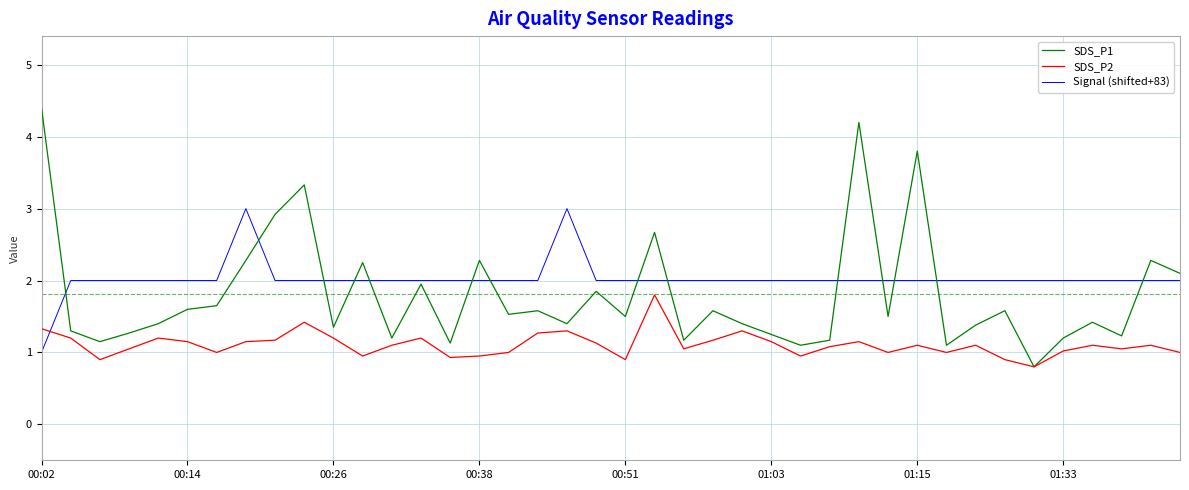

Which series has the largest range (max minus min)?

SDS_P1